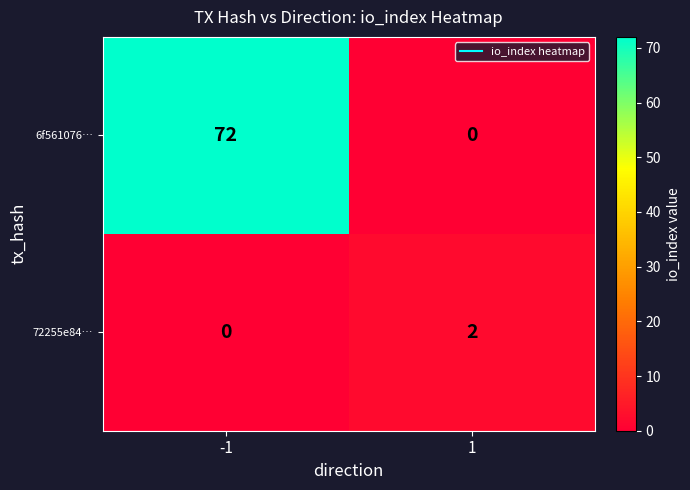

At -1, list the series in order from largest to smallest.

6f561076…, 72255e84…